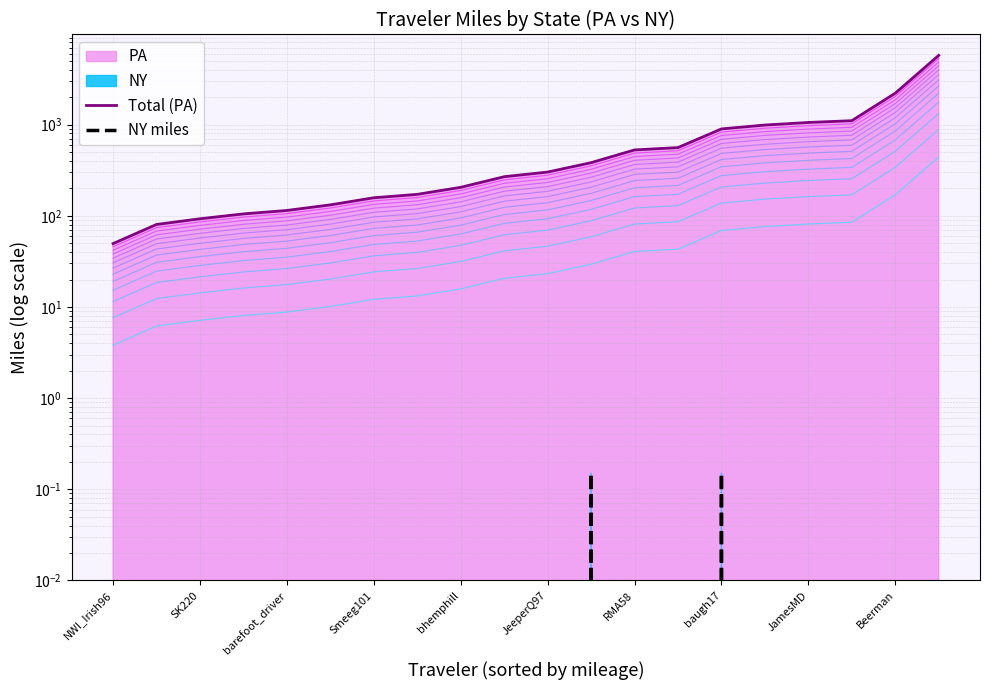

What is the sum of the Total (PA) values at 15 and 14?

1885.8